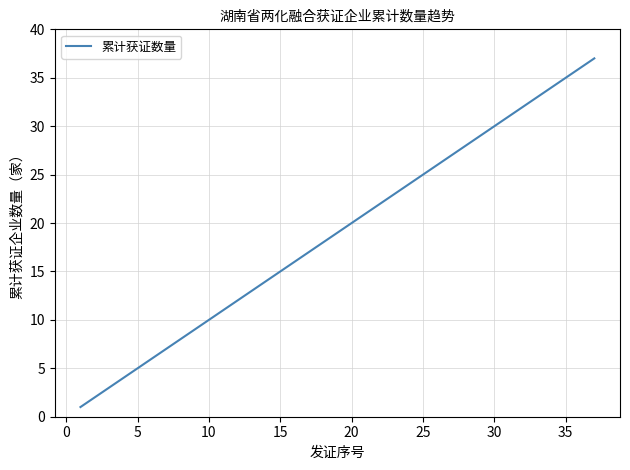

How many lines are shown in the chart?

1